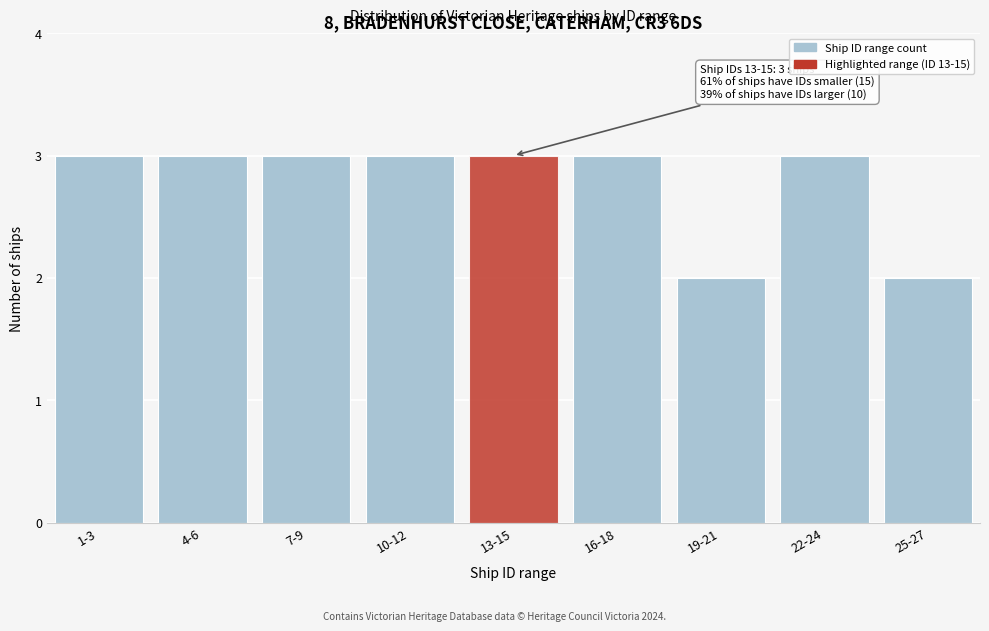

Reading left to right, transcribe all the data shown in this chart.

1-3=3	4-6=3	7-9=3	10-12=3	13-15=3	16-18=3	19-21=2	22-24=3	25-27=2